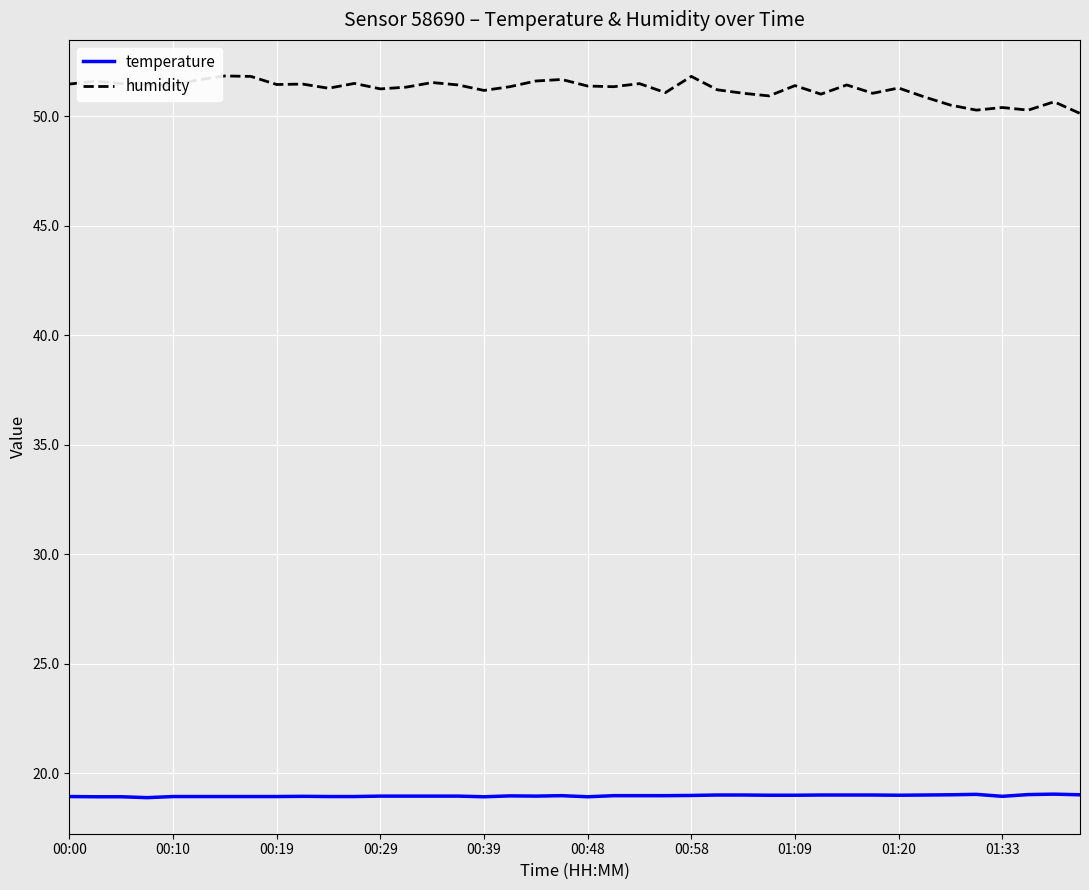

True or false: humidity and temperature cross at least once.

False